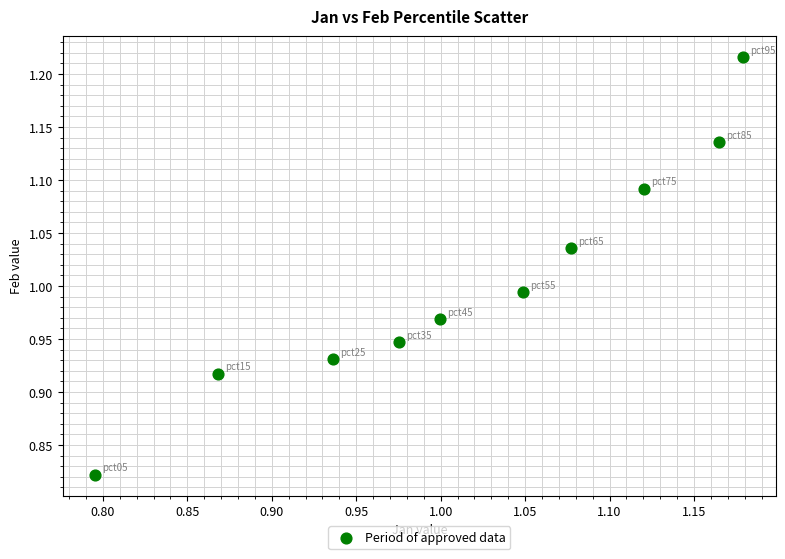

What is the range of X values (max minus min)?

0.4